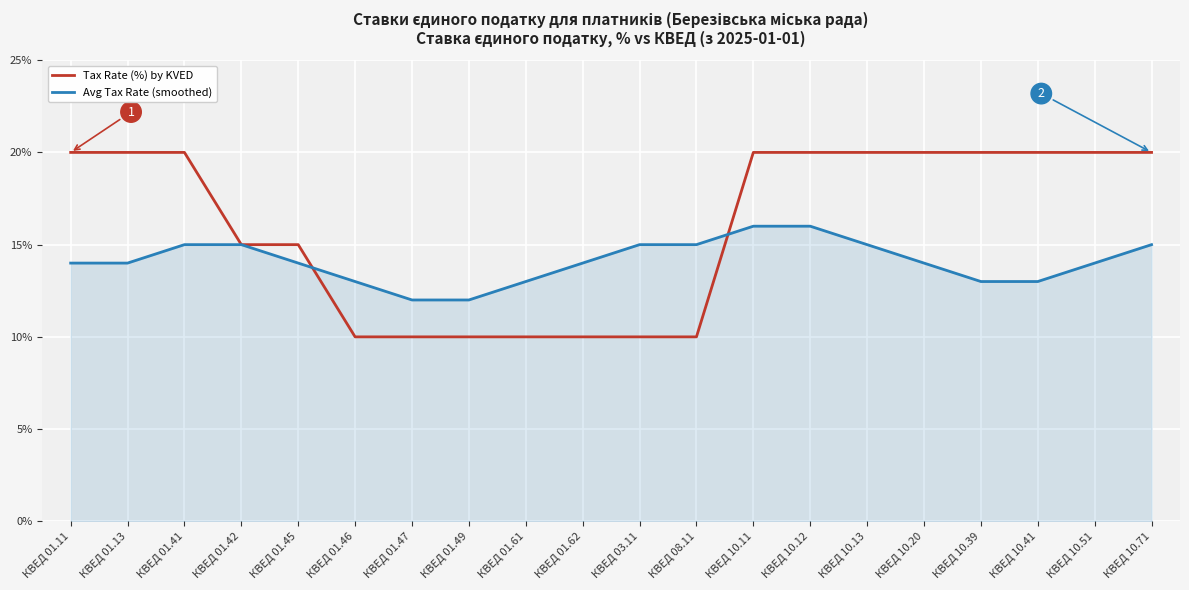

What is the spread (max minus min) of values at КВЕД 01.62?

4